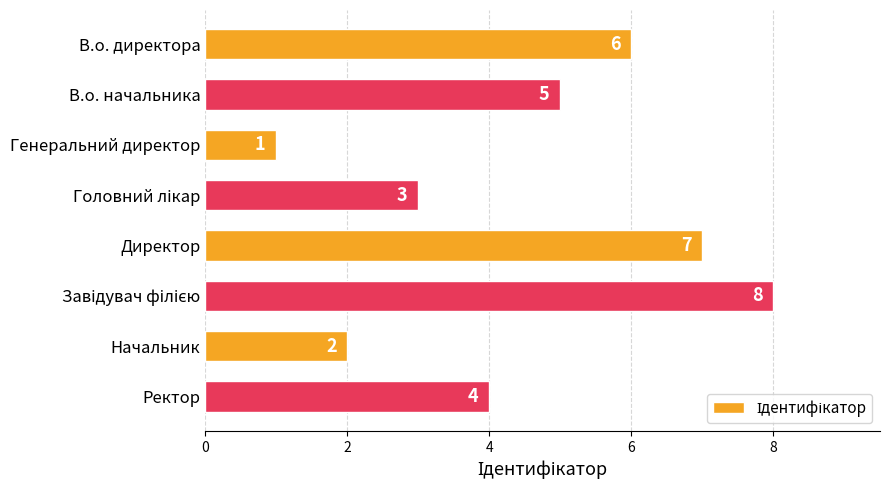

What is the value of the 4th bar from the top?

3